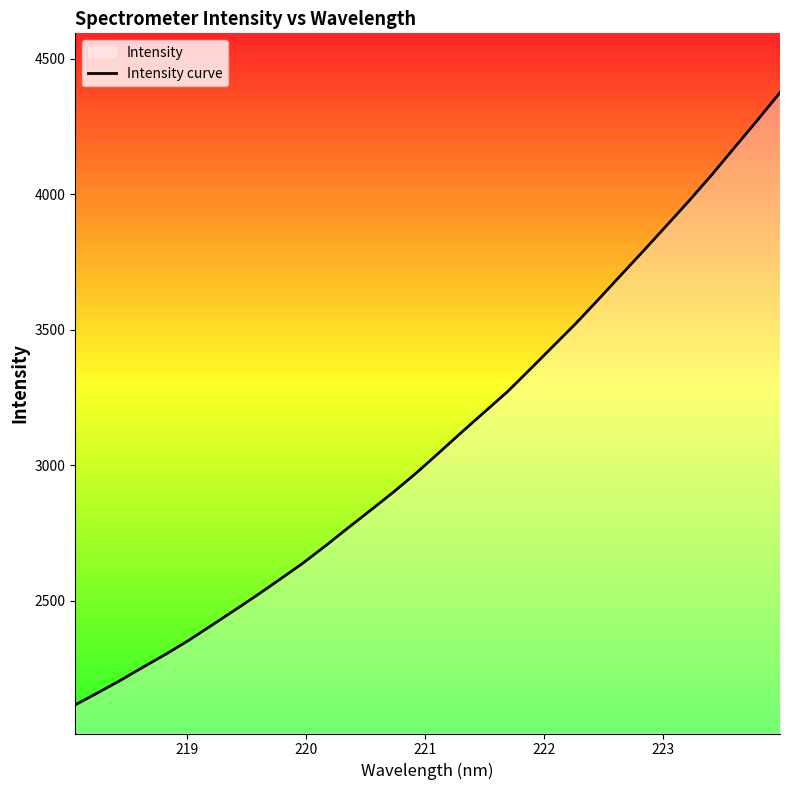

What is the maximum value shown in the chart?

4375.6